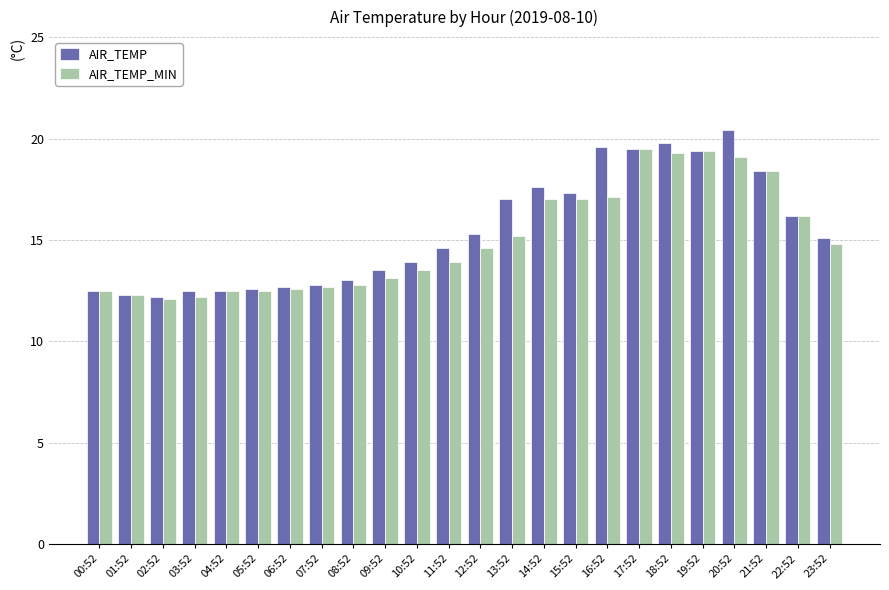

How many groups of bars are there?

24